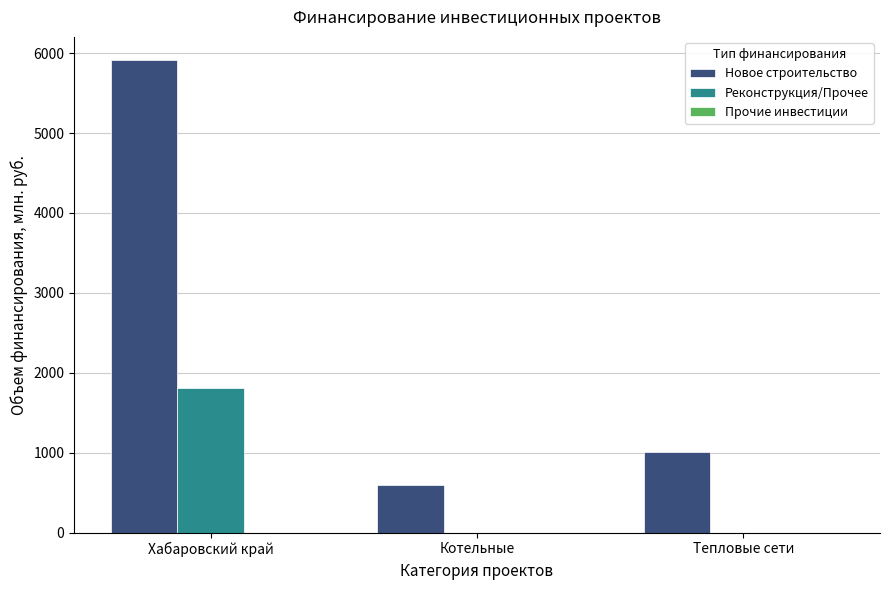

What is the total value across all series at Тепловые сети?

1004.2